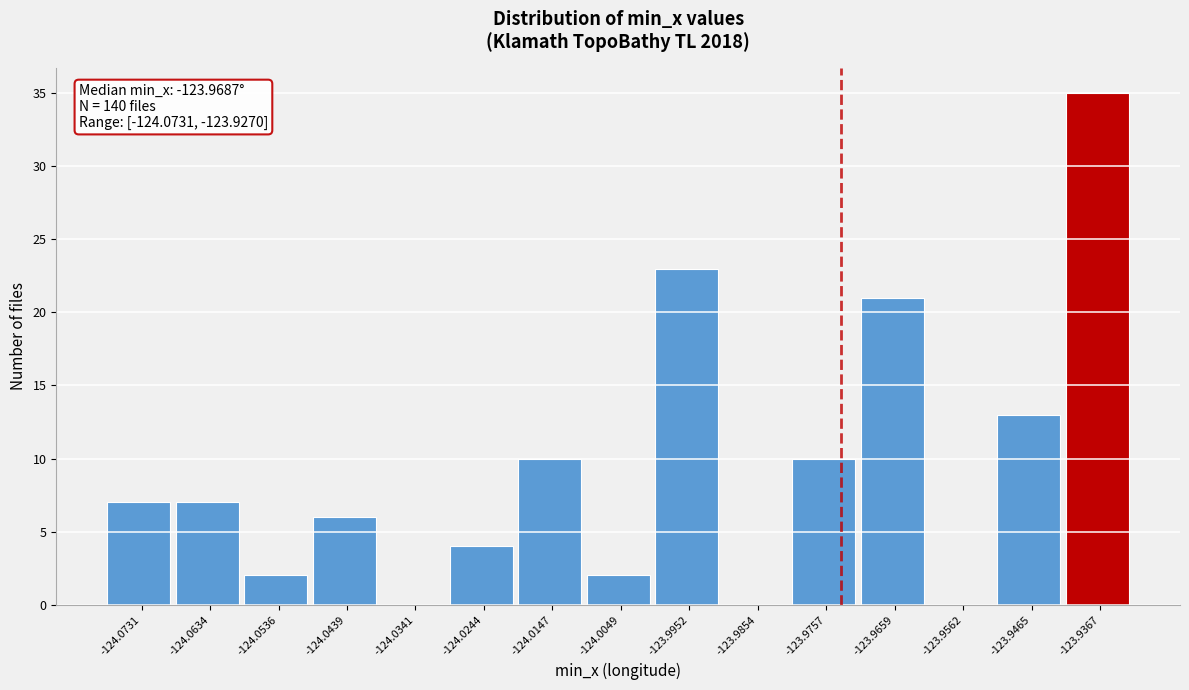

Reading right to left, transcribe all the data shown in this chart.

-123.9367=35	-123.9465=13	-123.9562=0	-123.9659=21	-123.9757=10	-123.9854=0	-123.9952=23	-124.0049=2	-124.0147=10	-124.0244=4	-124.0341=0	-124.0439=6	-124.0536=2	-124.0634=7	-124.0731=7